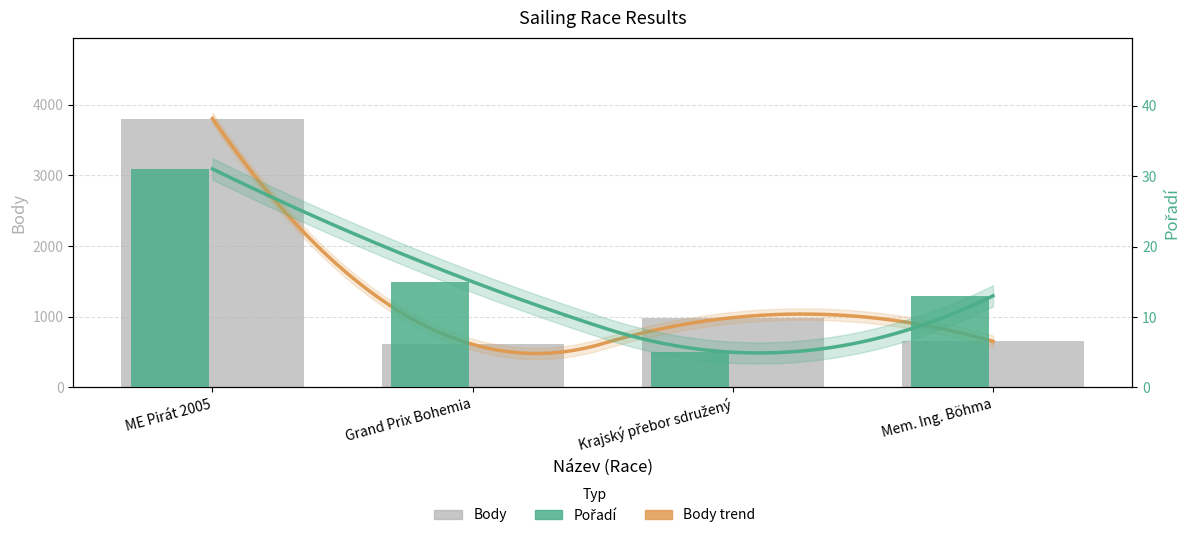

Is the value of Body at Grand Prix Bohemia greater than the value of Pořadí at Grand Prix Bohemia?

Yes